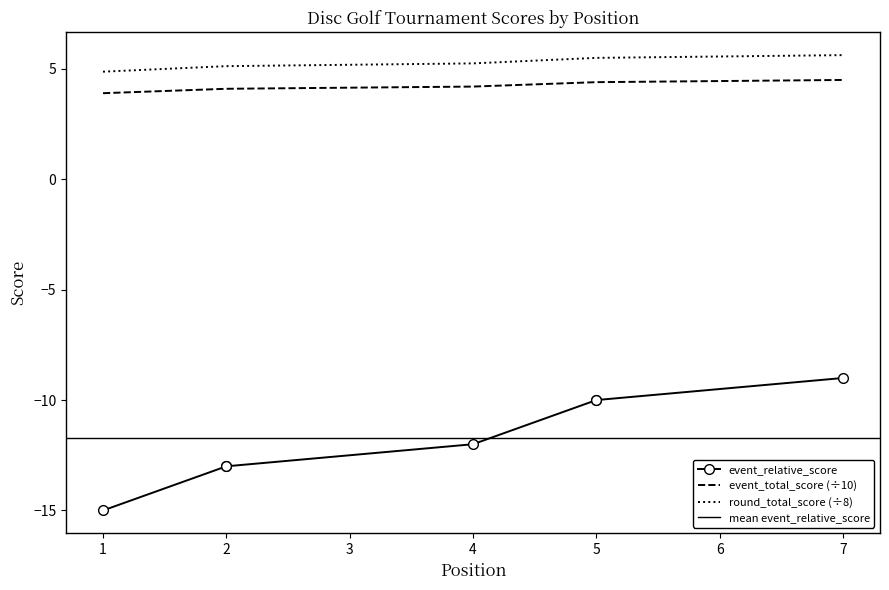

At which label does event_relative_score reach its peak?

7